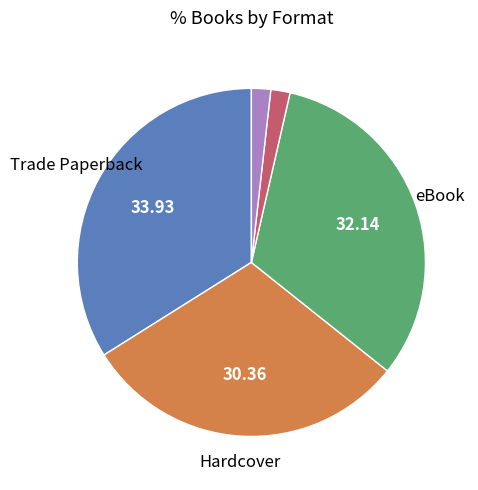

Is there any slice that represents more than half of the pie?

No